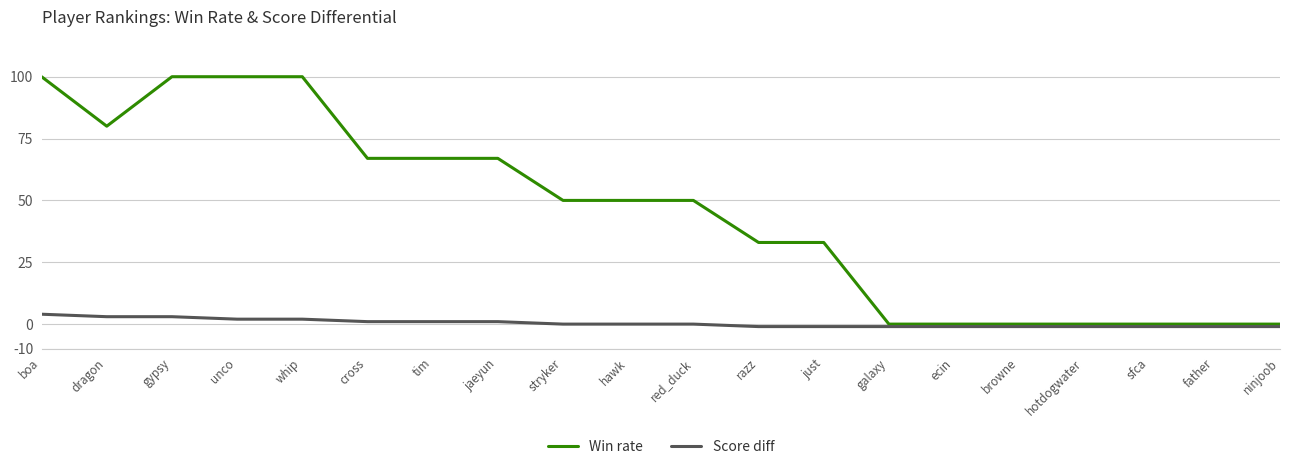

At which label does Win rate first exceed 50?

boa